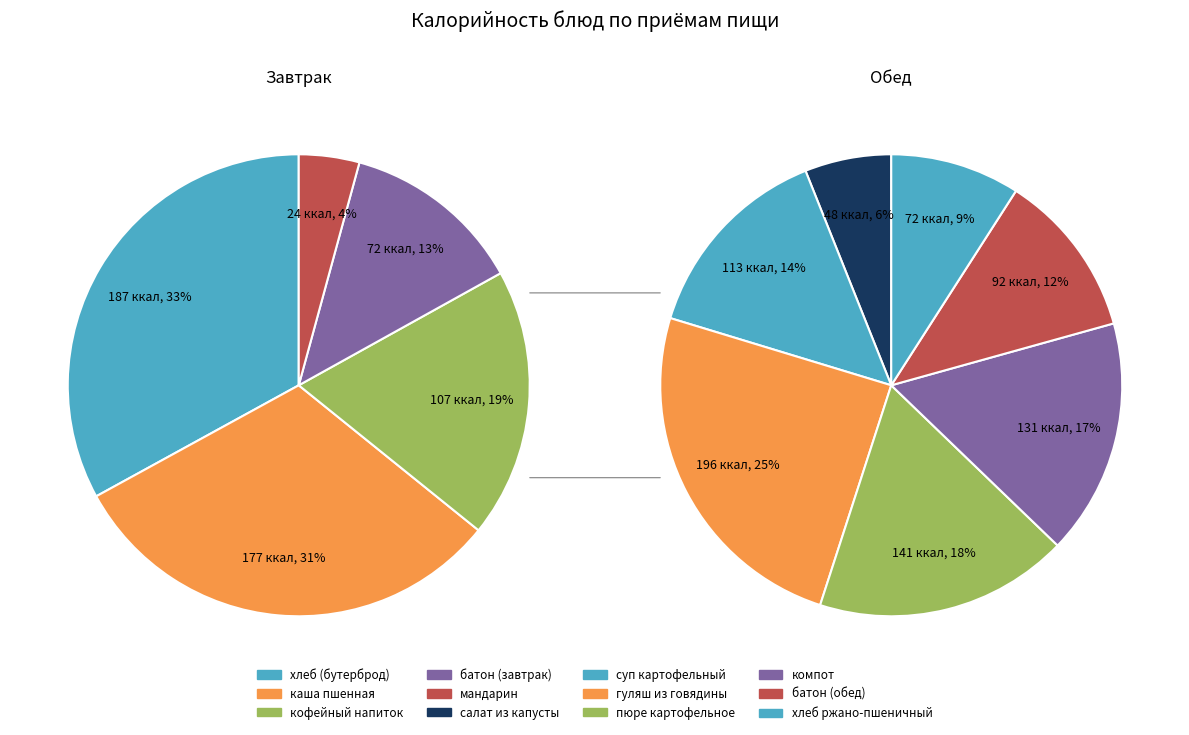

How many segments does this pie chart have?

12